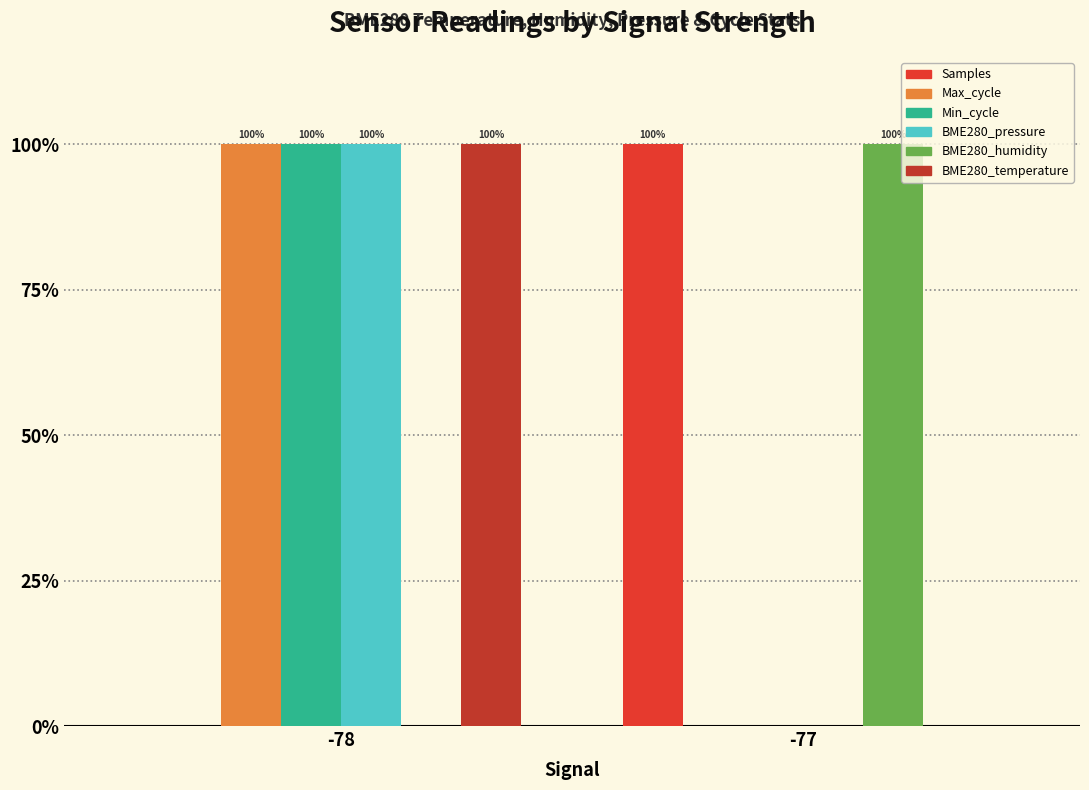

Which category has the highest value in the BME280_pressure series?

-78